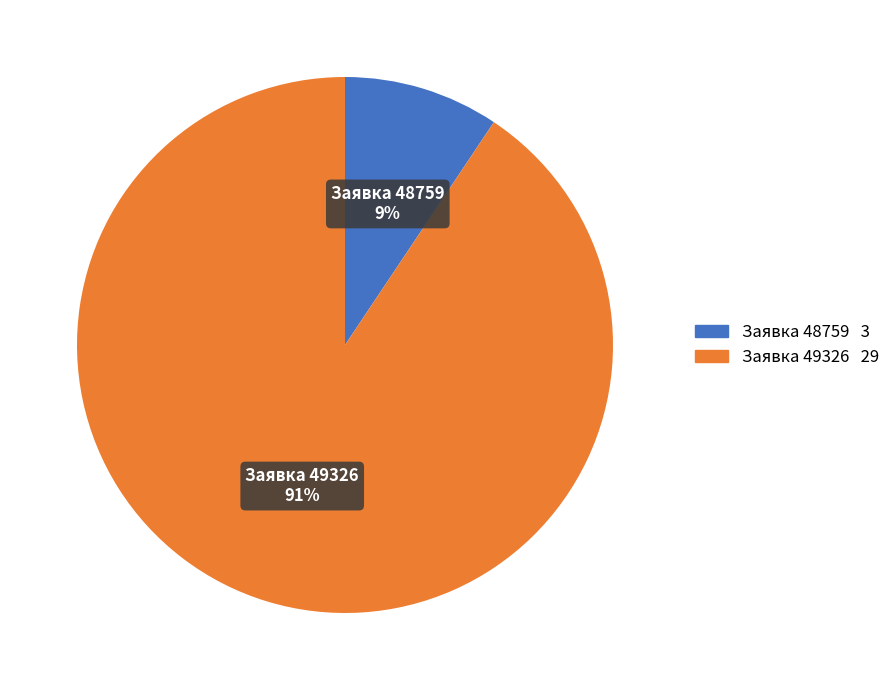

Is there a majority slice in this chart?

Yes